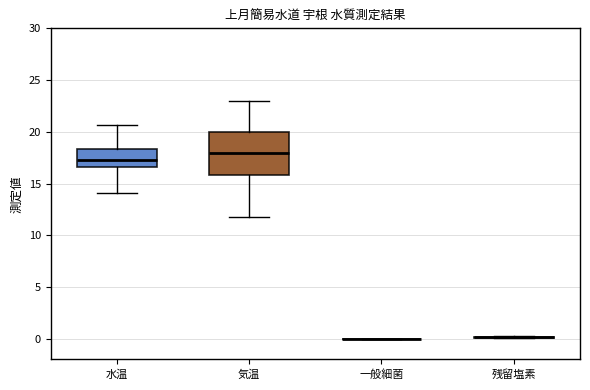

Reading left to right, transcribe this box plot: for each box, give where its median line is, the range the box spans, and where its two whiskers end, as read against the y-axis. The values are not printed on the chart, so give them approximately, as read against the axis.

水温: median 17.0, box 16.5 to 18.5, whiskers 14.0 to 20.5
気温: median 18.0, box 16.0 to 20.0, whiskers 12.0 to 23.0
一般細菌: box collapsed to a line at 0.0, whiskers 0.0 to 0.0
残留塩素: box collapsed to a line at 0.0, whiskers 0.0 to 0.0